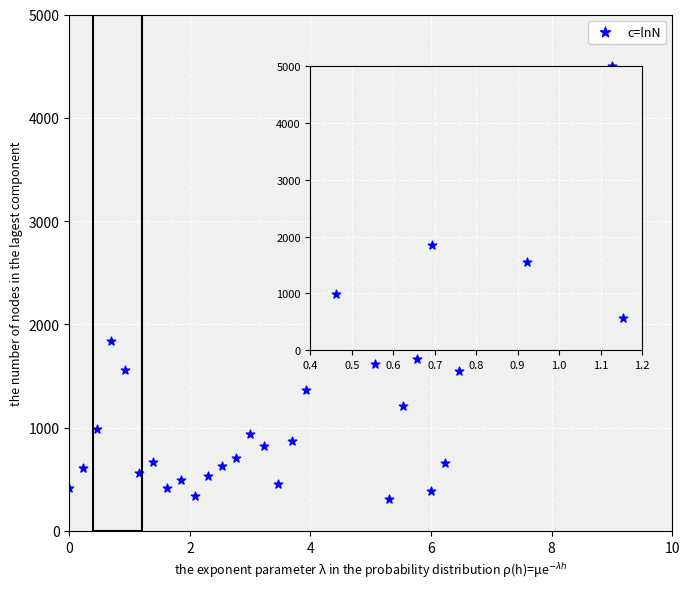

What Y value in the scatter plot is closest to 2404?

2350.6